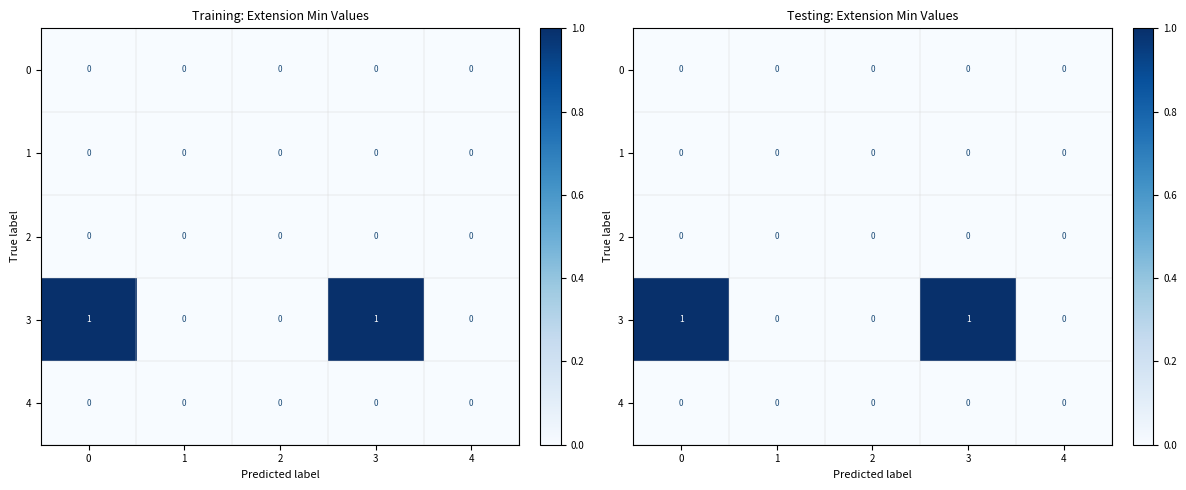

At 4, list the series in order from smallest to largest.

0, 1, 2, 3, 4